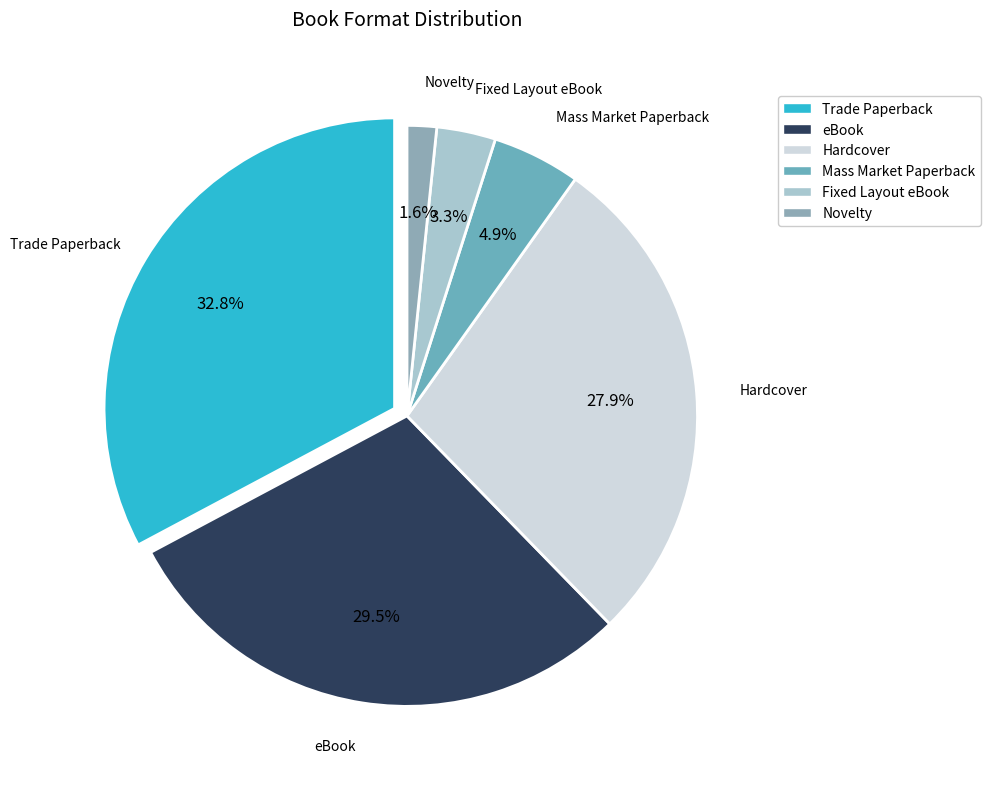

Count the number of slices in the pie.

6